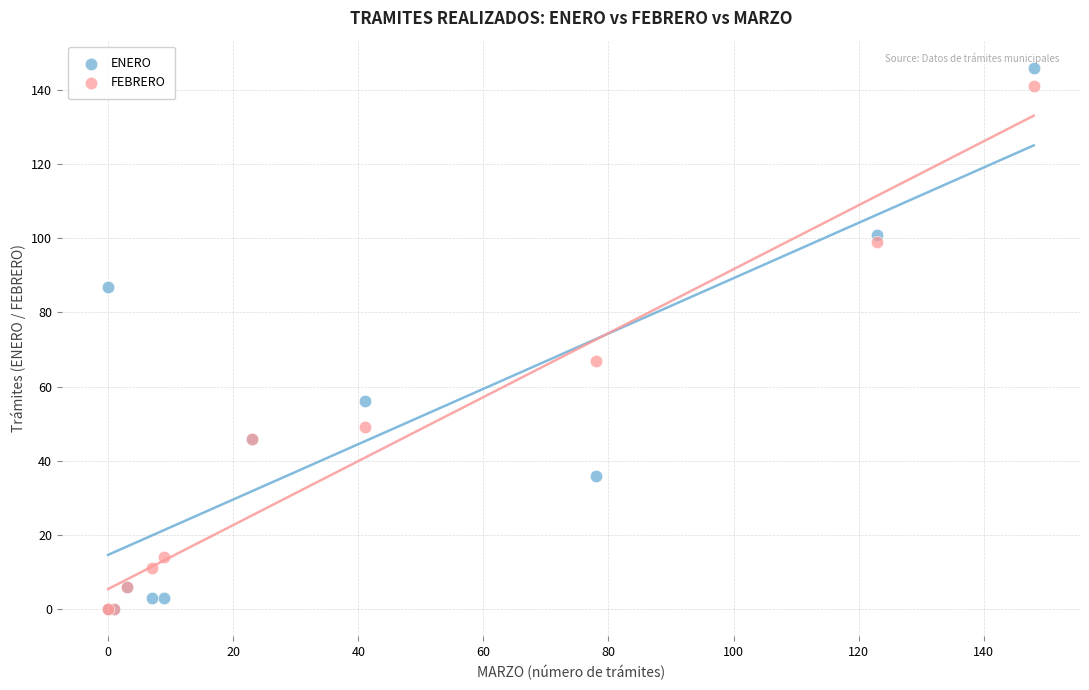

What are all the series names shown in the legend?

ENERO, FEBRERO